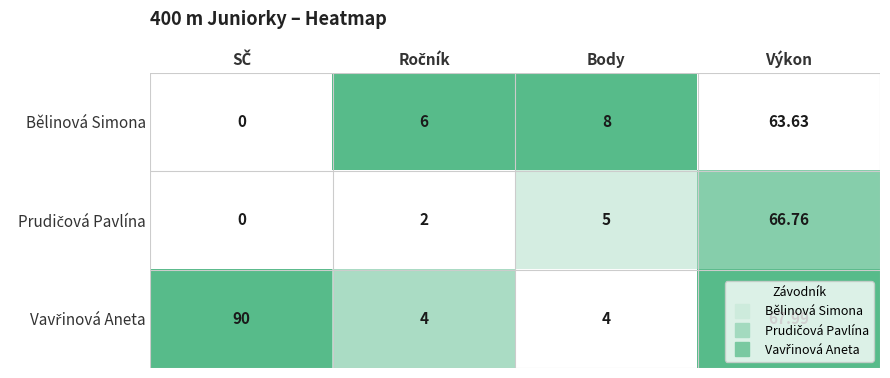

Which category has the highest value in the Bělinová Simona series?

Výkon